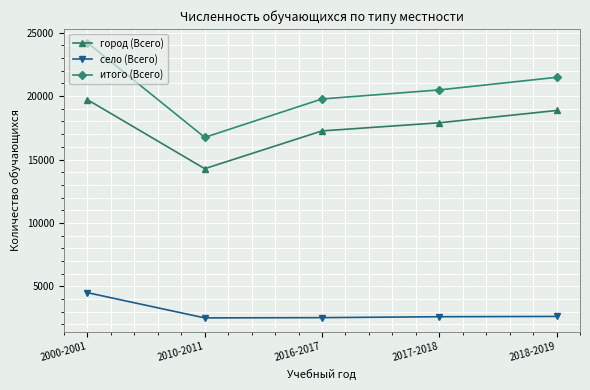

What is the sum of the город (Всего) values at 2018-2019 and 2016-2017?

36123